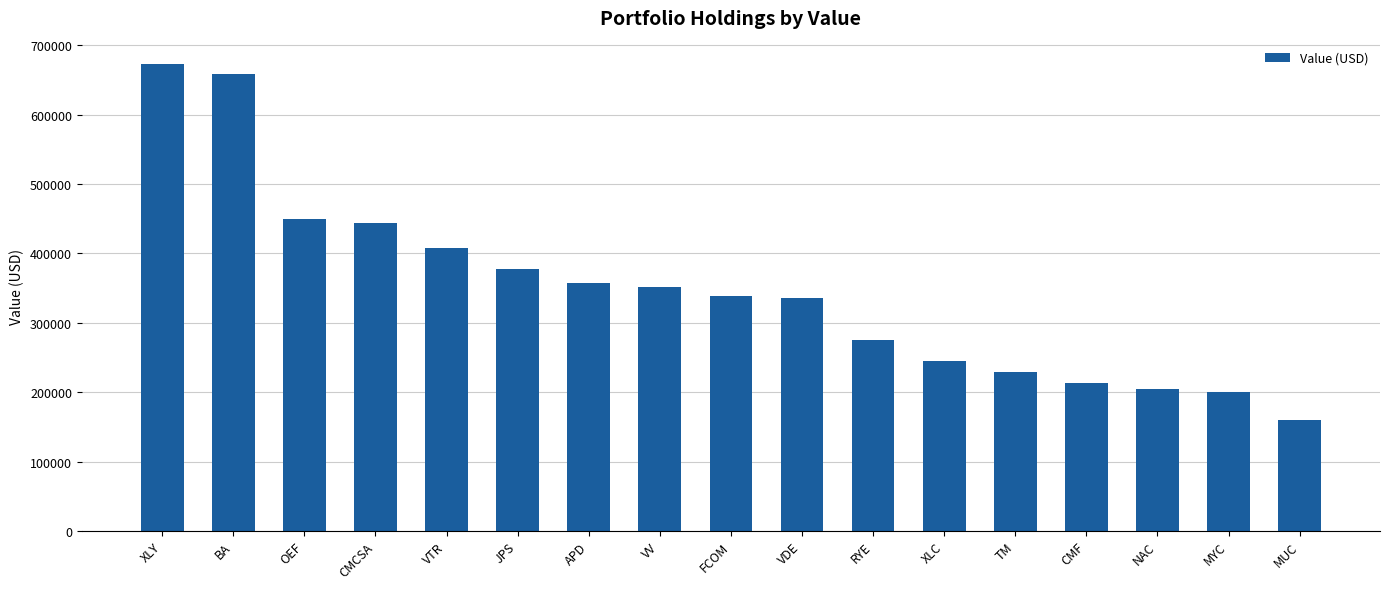

True or false: the data shows 600512 at VDE.

False